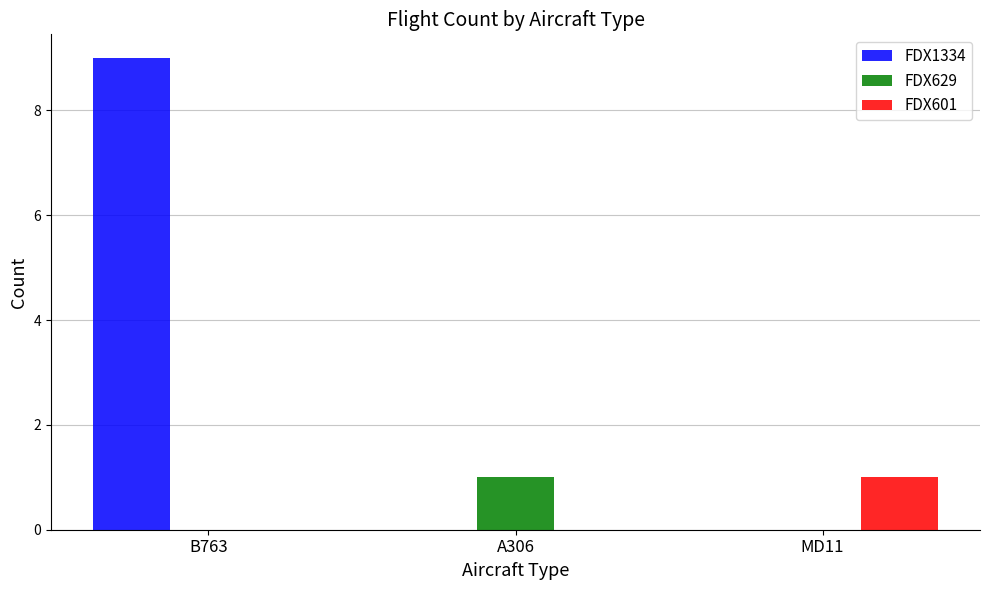

Reading left to right, extract all data points from this chart.

FDX1334: 9	0	0
FDX629: 0	1	0
FDX601: 0	0	1